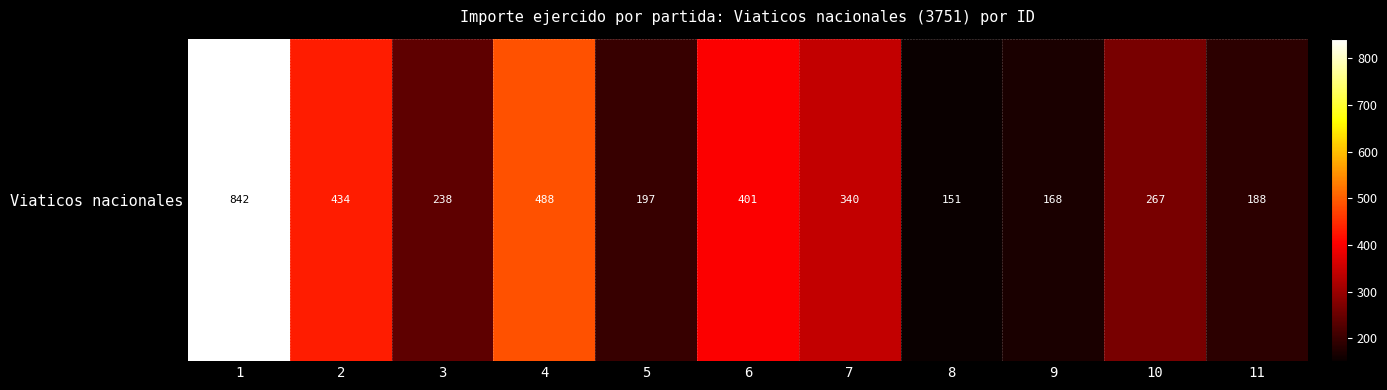

Reading left to right, list all the values displayed in this chart.

1=842	2=434	3=238	4=488	5=197	6=401	7=340	8=151	9=168	10=267	11=188